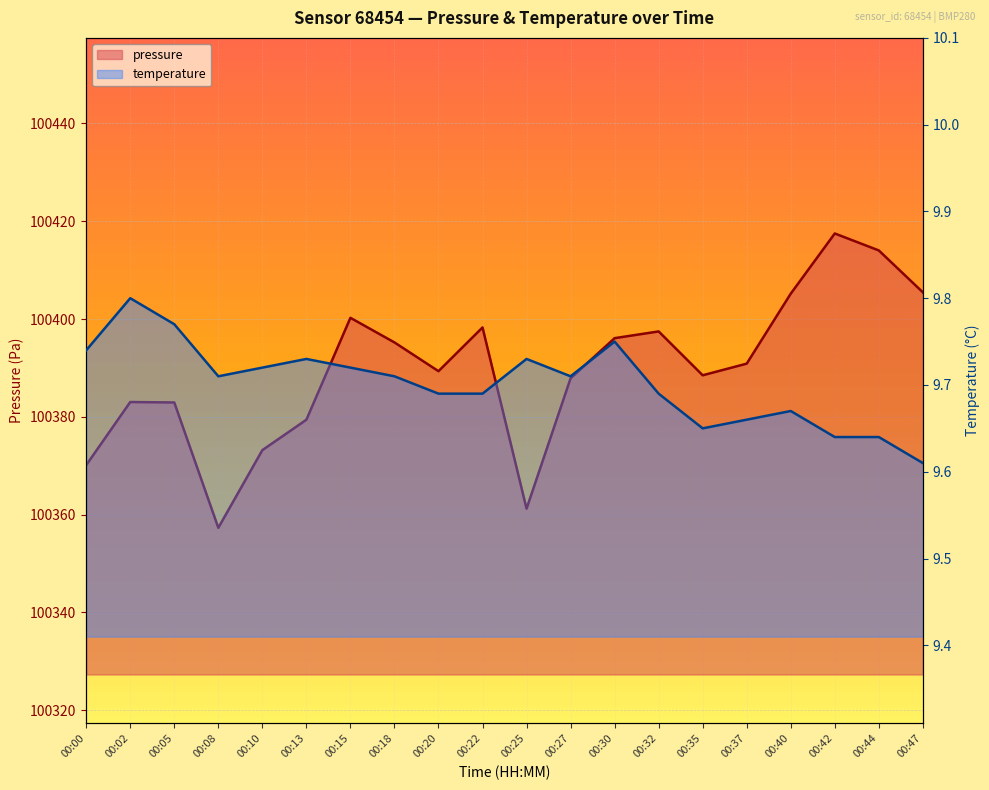

Which series changed the most between 00:25 and 00:47?

pressure